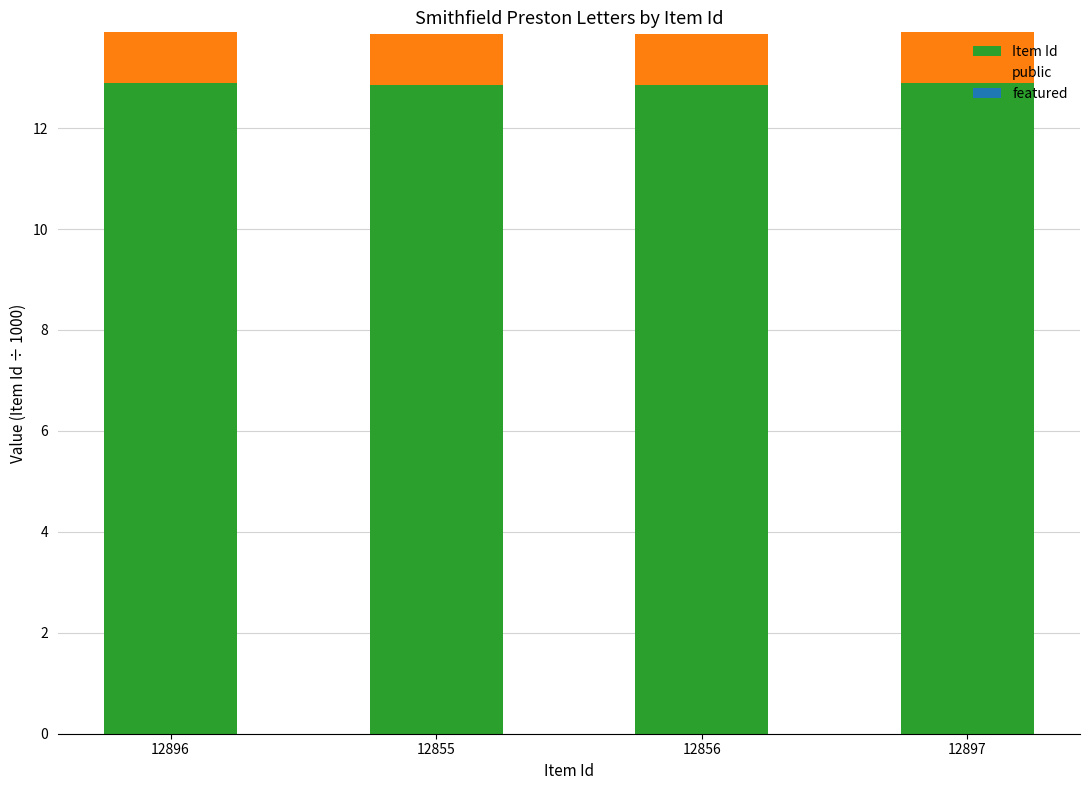

What is the sum of the Item Id values at 12855 and 12896?

25.8